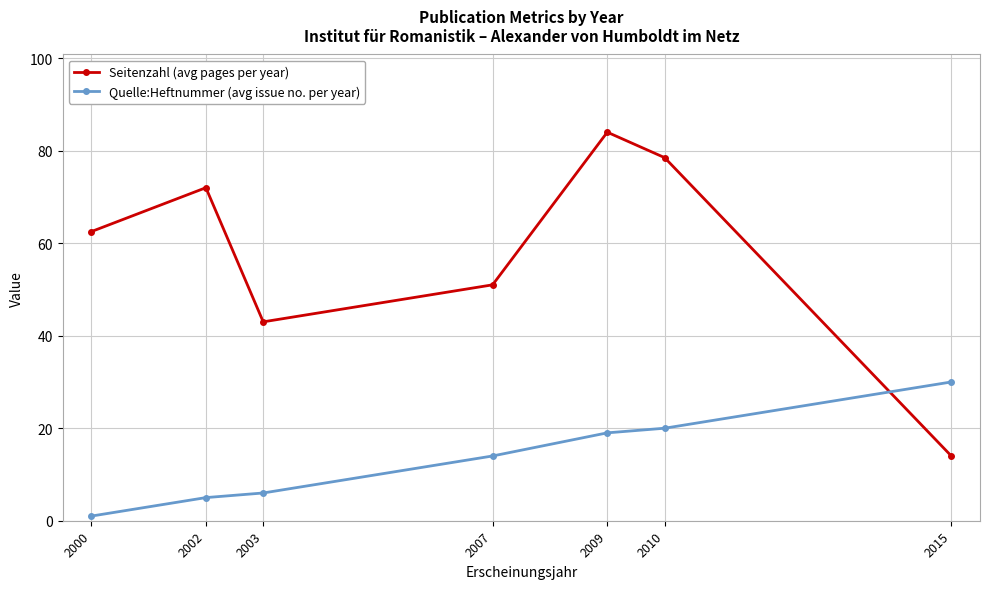

How many values in the Seitenzahl (avg pages per year) series exceed 62?

4